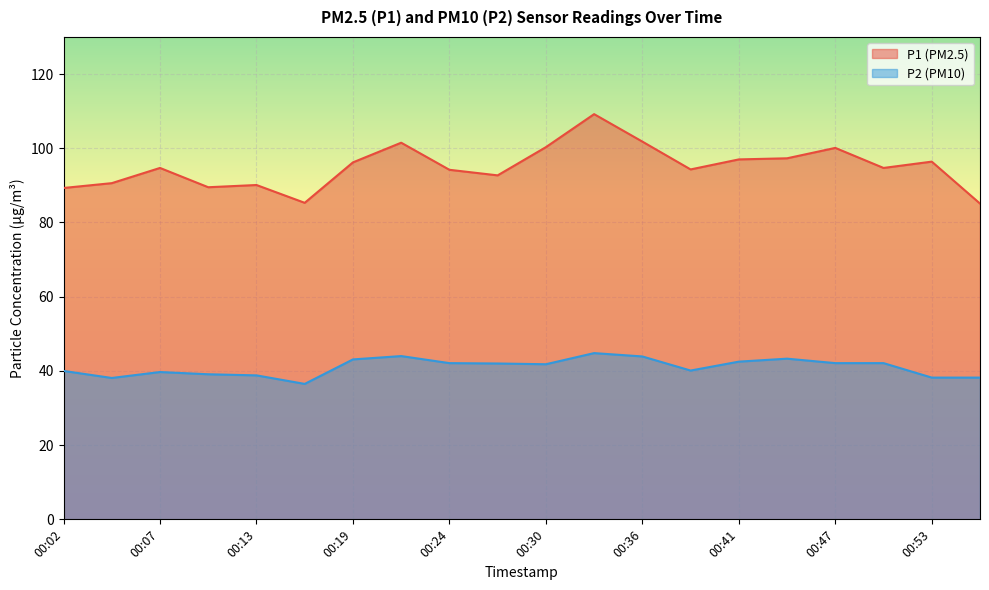

True or false: P2 and P1 intersect in this chart.

False